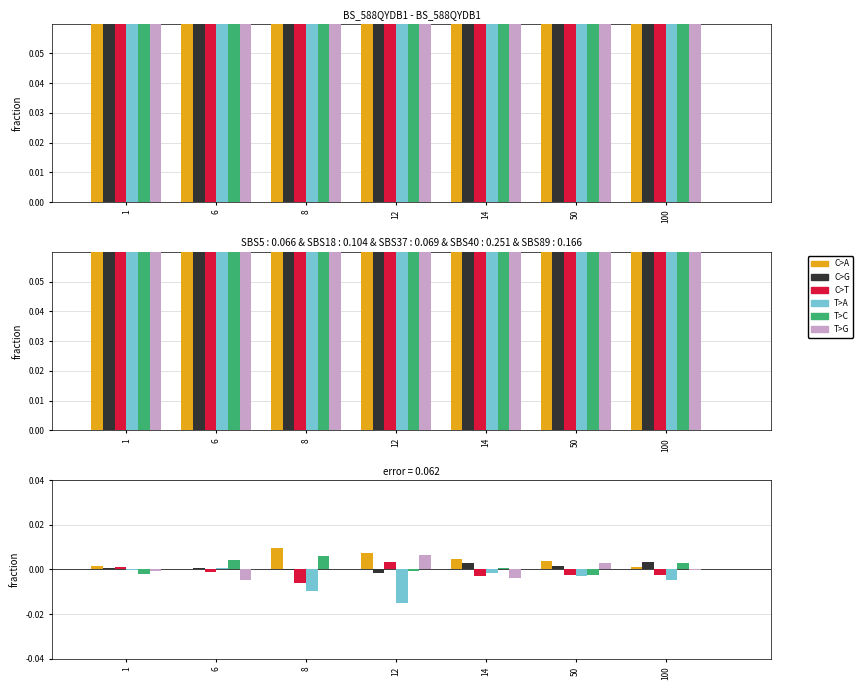

What are all the series names shown in the legend?

C>A, C>G, C>T, T>A, T>C, T>G